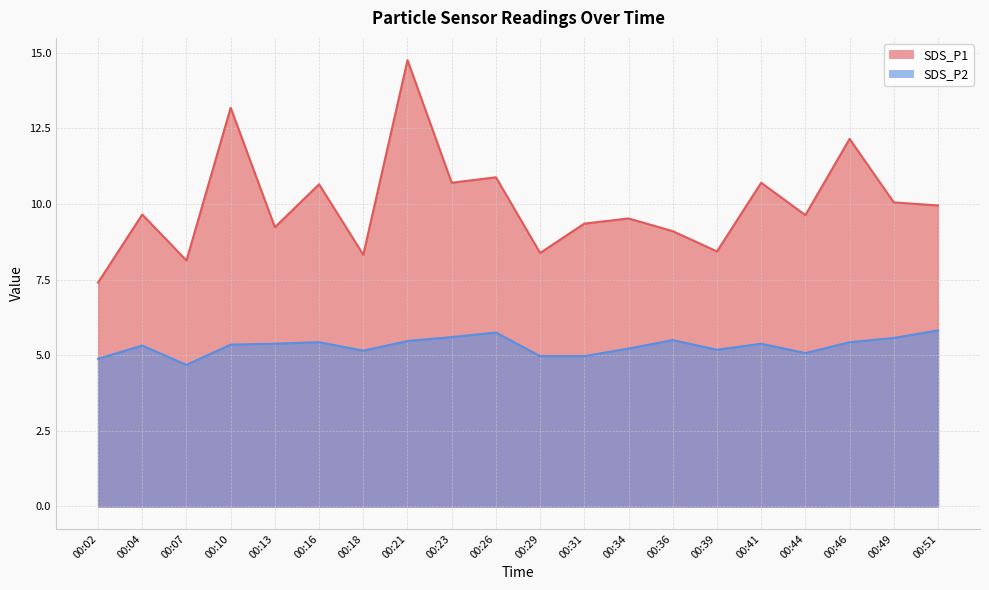

At which category is the sum across all series the highest?

00:21